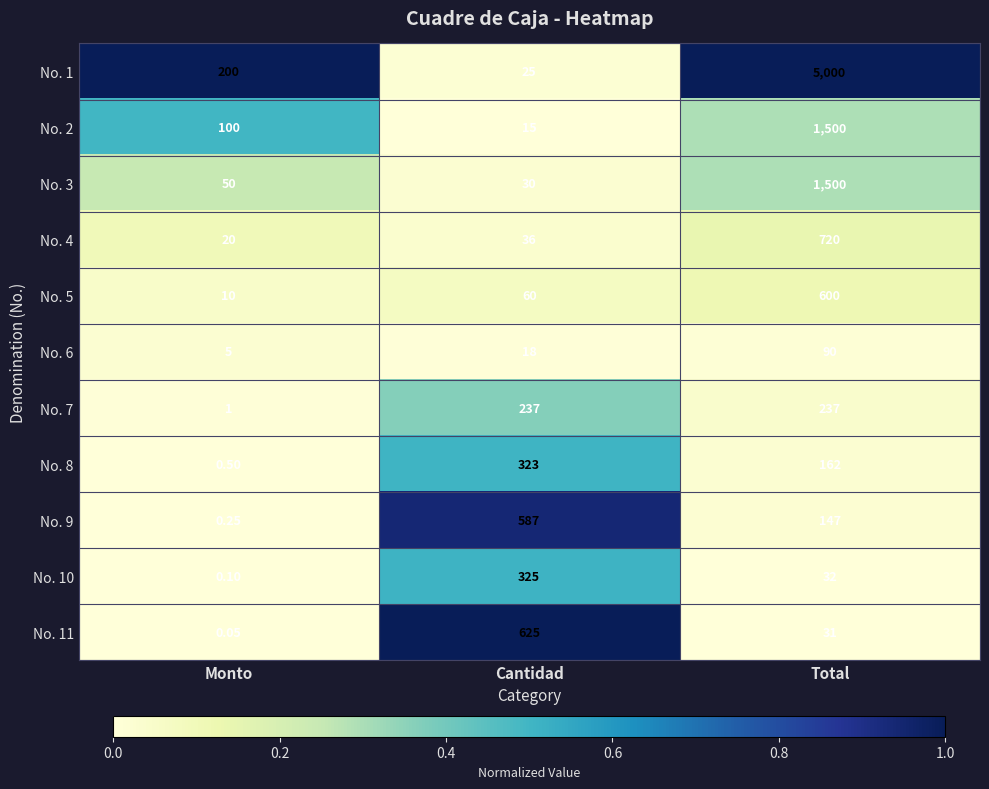

List the labels in order of No. 11 value, smallest first.

Monto, Total, Cantidad